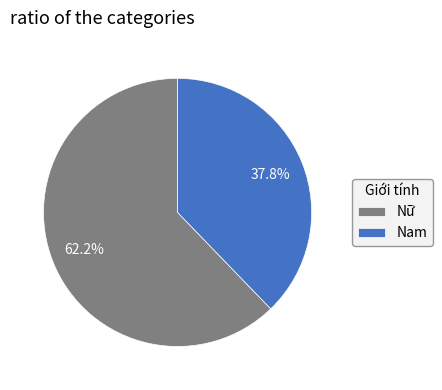

The Nam slice represents 26% of the pie. True or false?

False